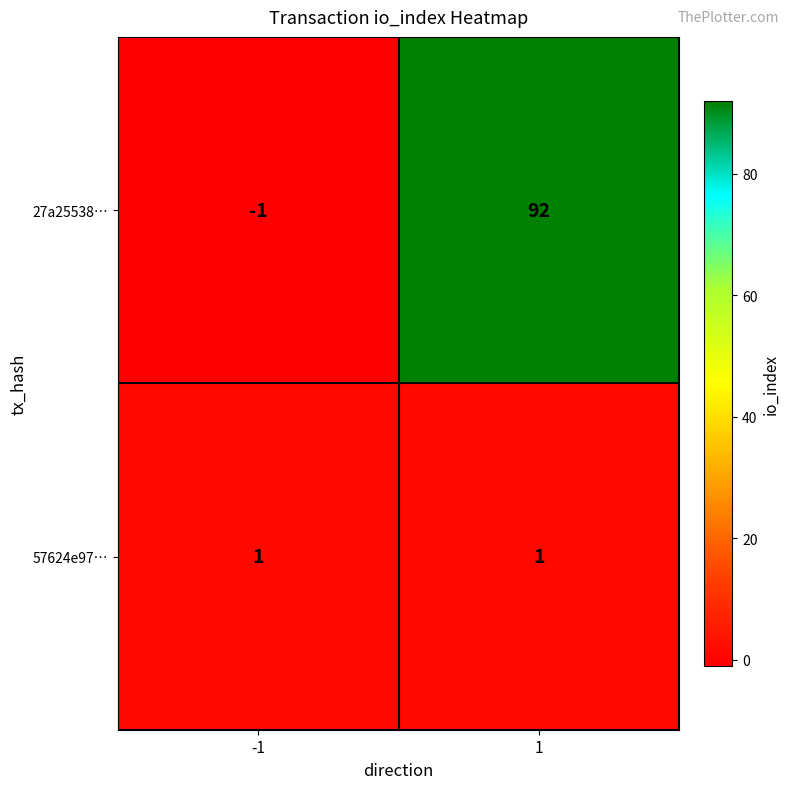

Rank the series by their maximum value, from highest to lowest.

27a25538…, 57624e97…